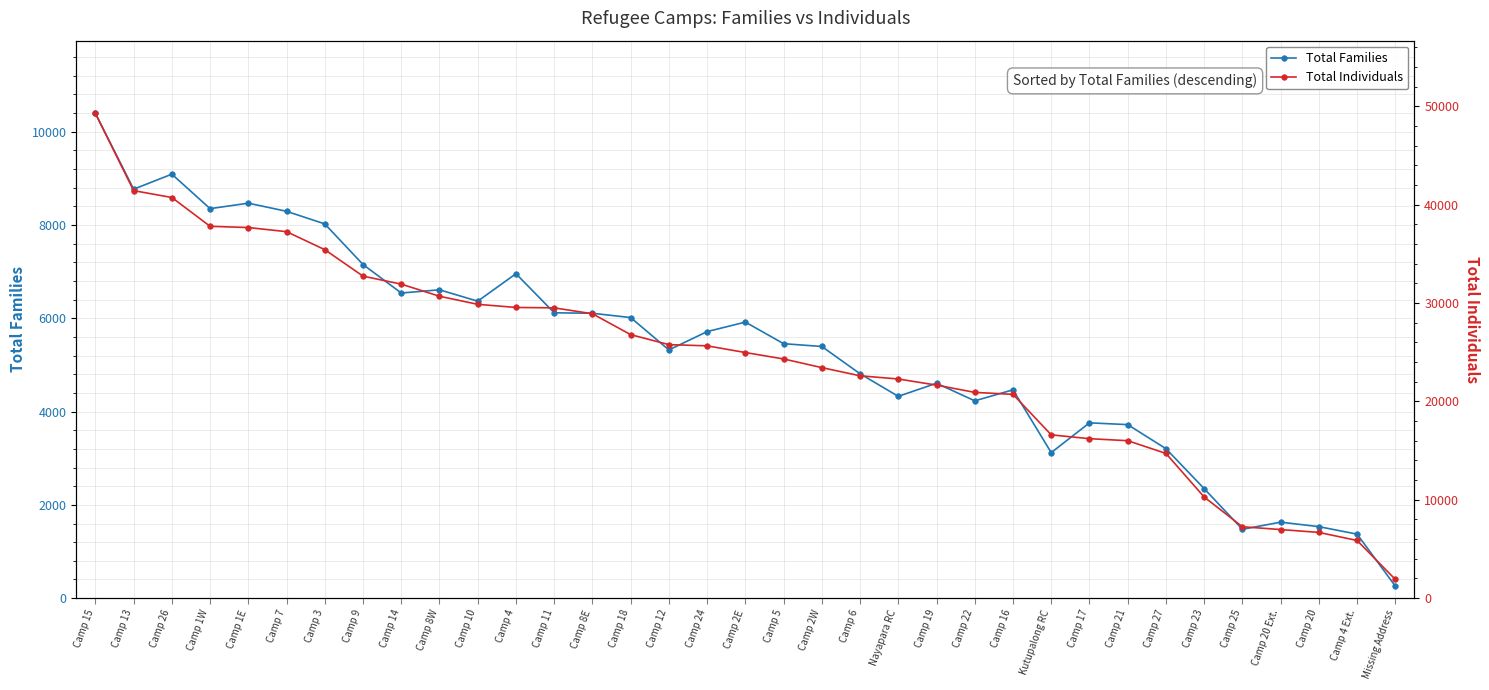

Which series changed the most between Camp 10 and Camp 27?

Total Individuals